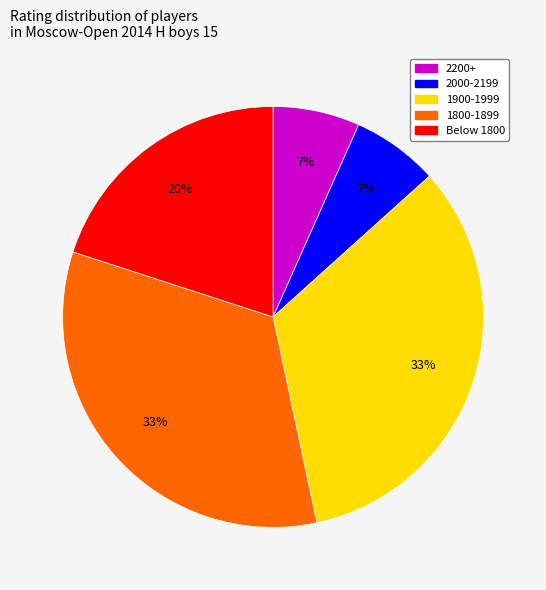

Does any single category account for the majority?

No